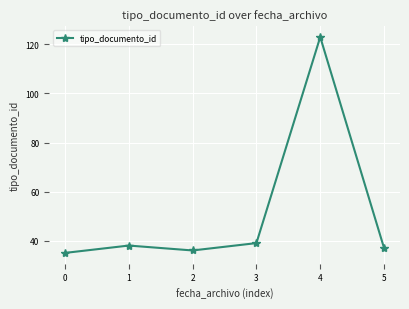

Which has a higher value, 2 or 3?

3